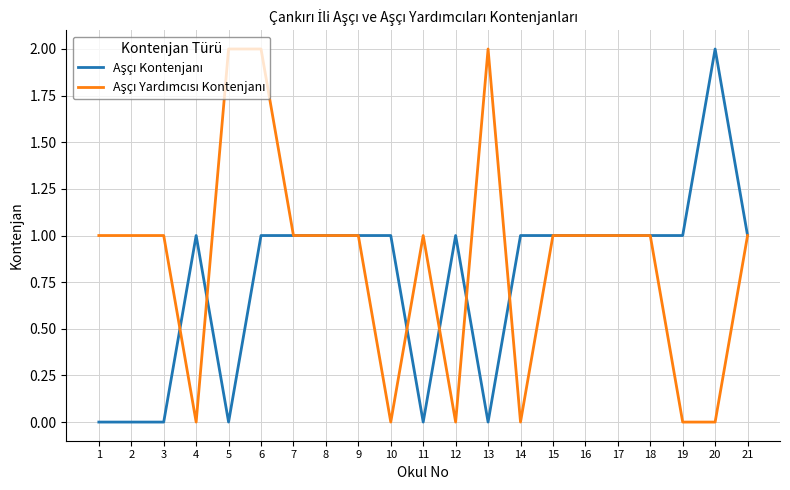

What is the greatest value displayed?

2